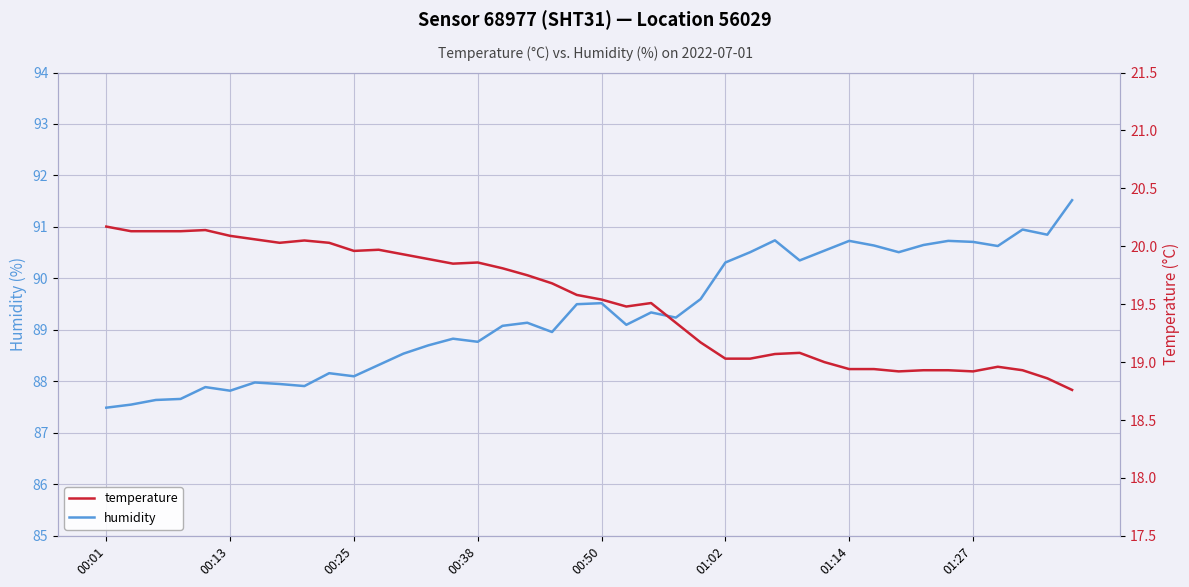

What is the highest value of the temperature series?

20.2